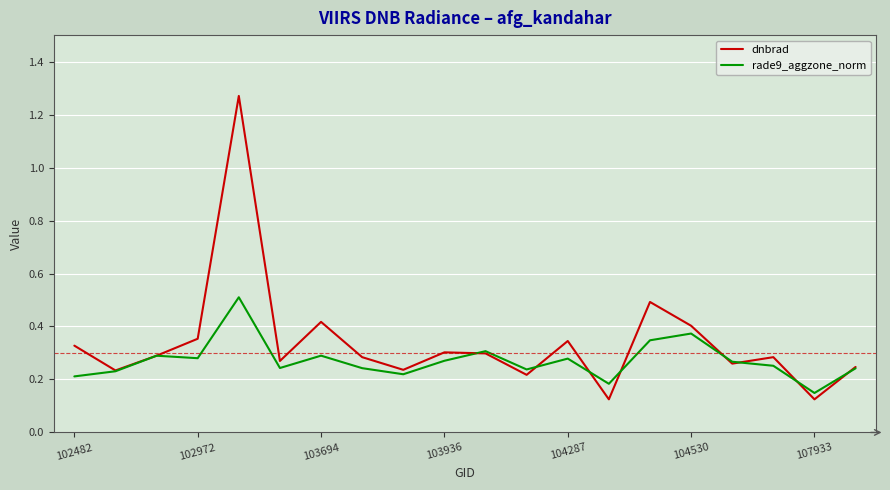

Which series has the largest total across all categories?

dnbrad